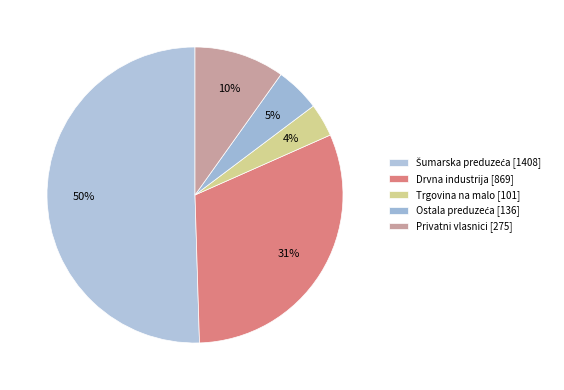

Which category has the smallest portion of the pie?

Trgovina na malo